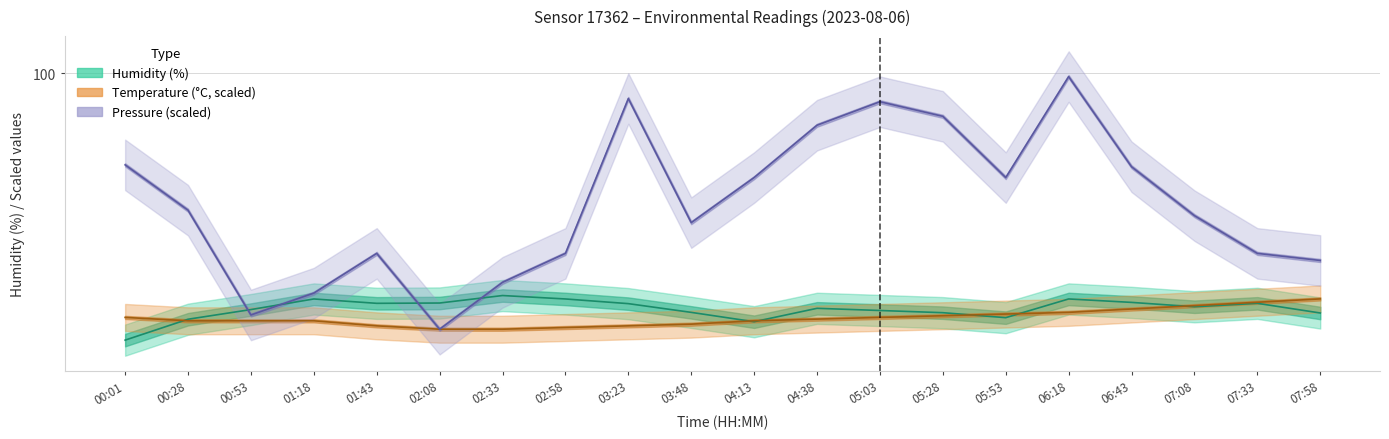

After their last crossing, which series has the higher values: Humidity (%) or Temperature (°C × 5.4)?

Temperature (°C × 5.4)